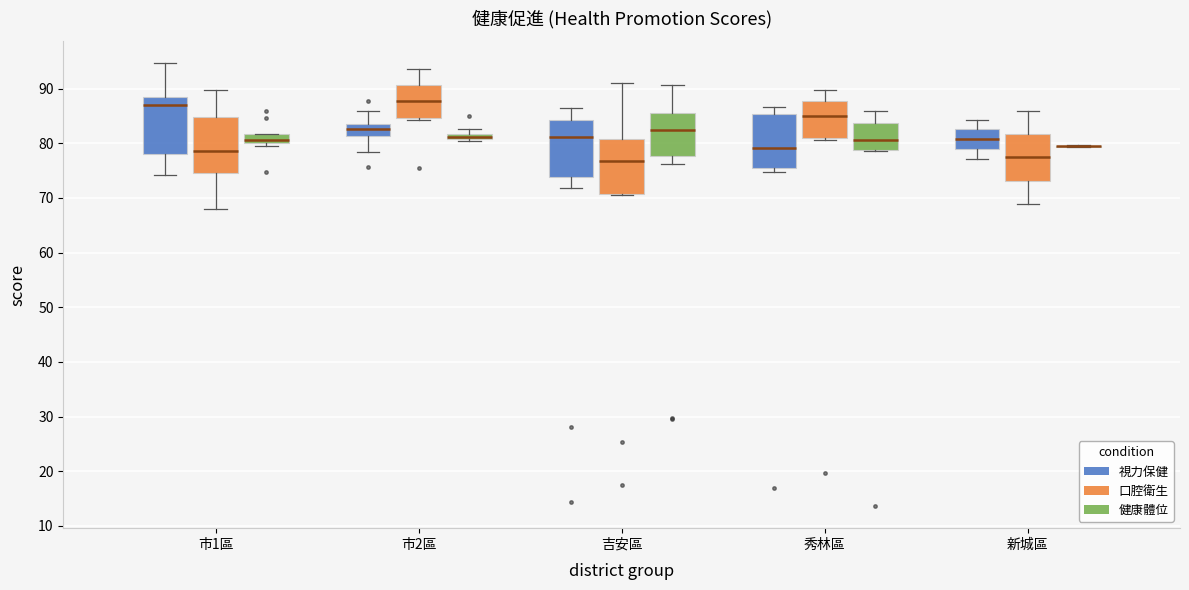

Where does the lower whisker of the box for 吉安區 (視力保健) end on the y-axis? The values are not printed on the chart, so give them approximately, as read against the axis.

72